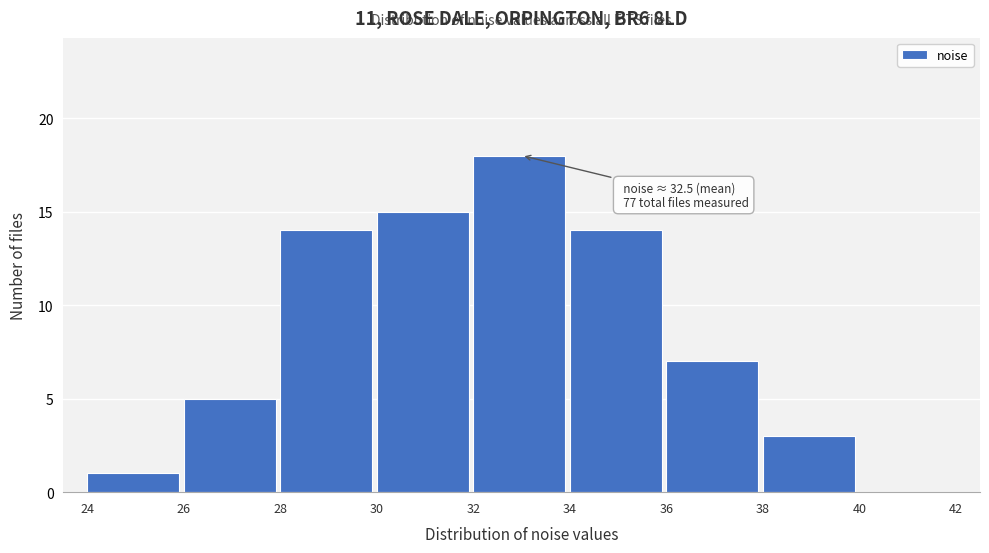

Which range on the x-axis has the tallest bar?

32 to 34